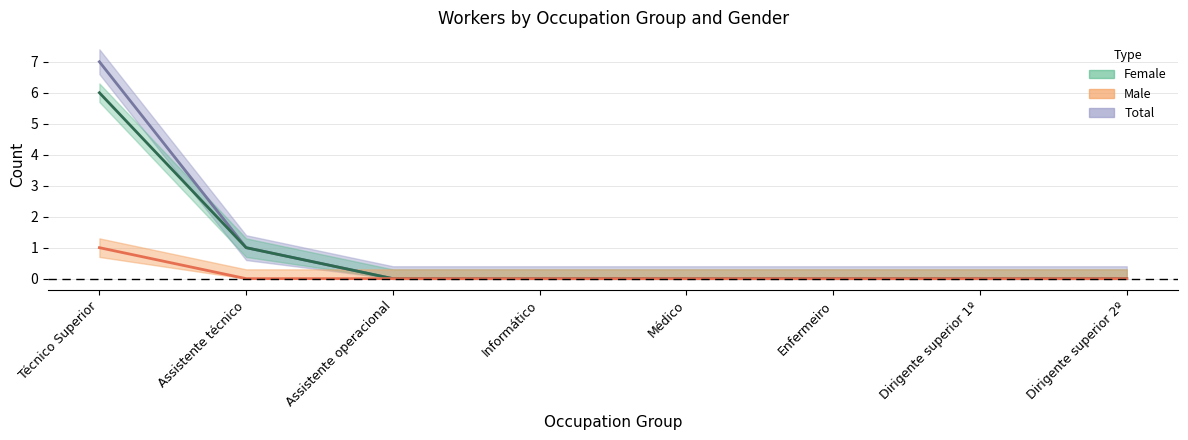

What is the sum of the values at Técnico Superior and Dirigente superior 2º?

1